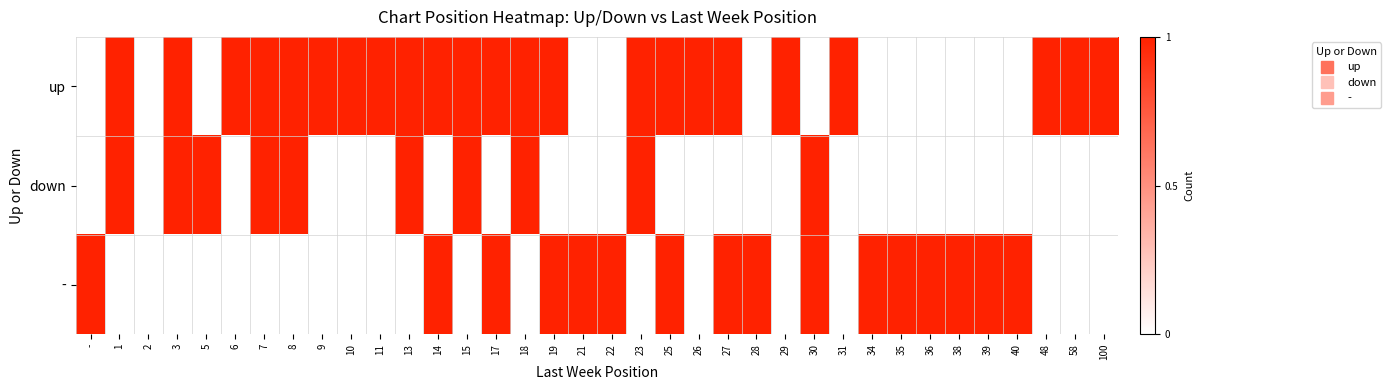

Which series has the widest spread of values?

up